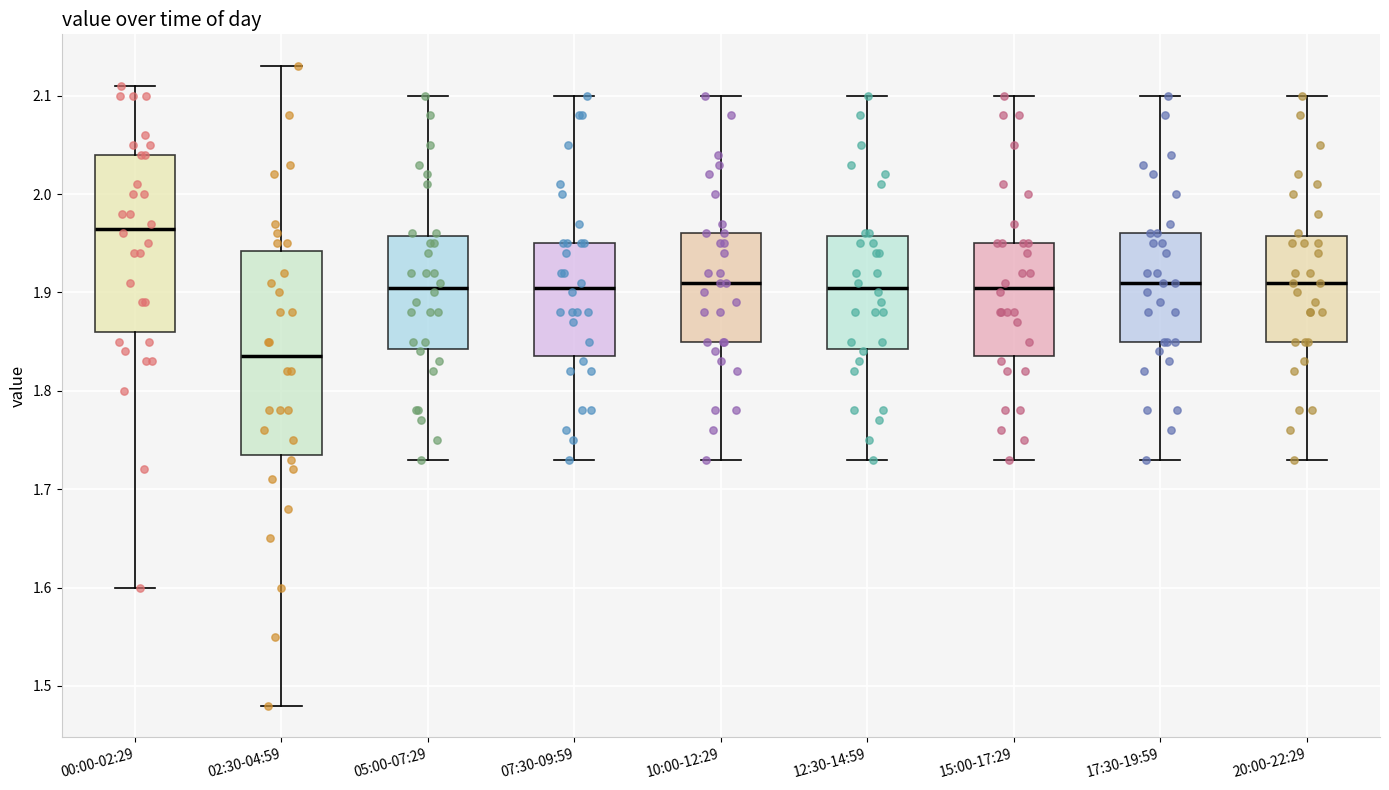

Where does the lower whisker of the box for 07:30-09:59 end on the y-axis? The values are not printed on the chart, so give them approximately, as read against the axis.

1.73